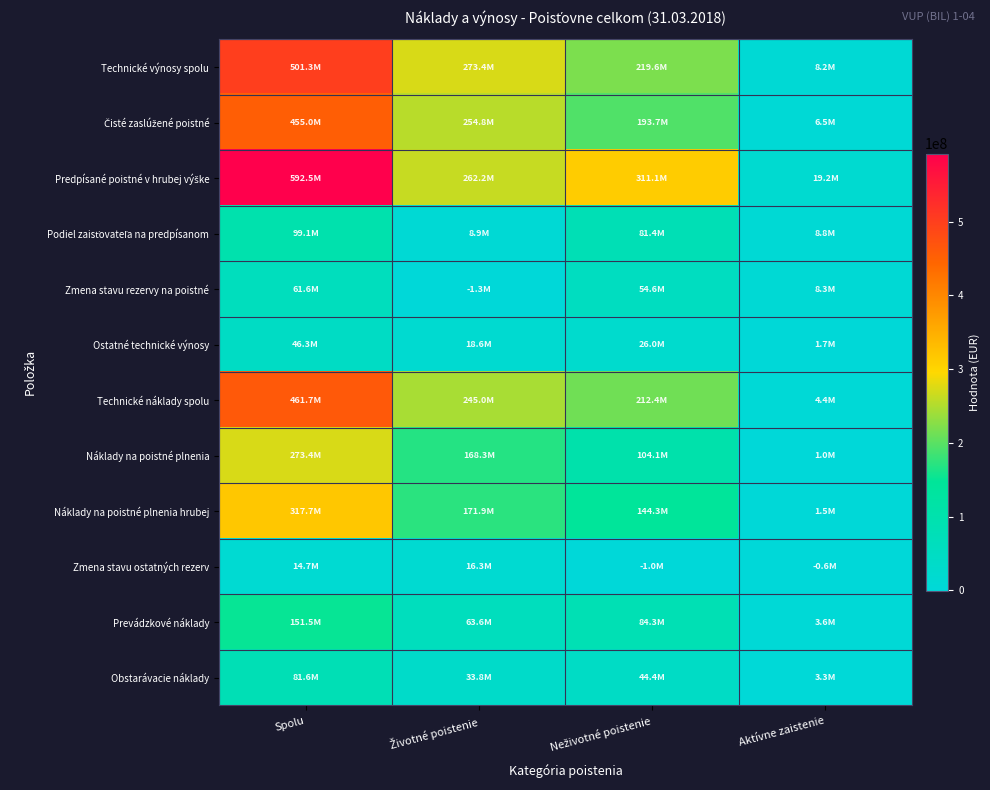

Which series has the widest spread of values?

Predpísané poistné v hrubej výške